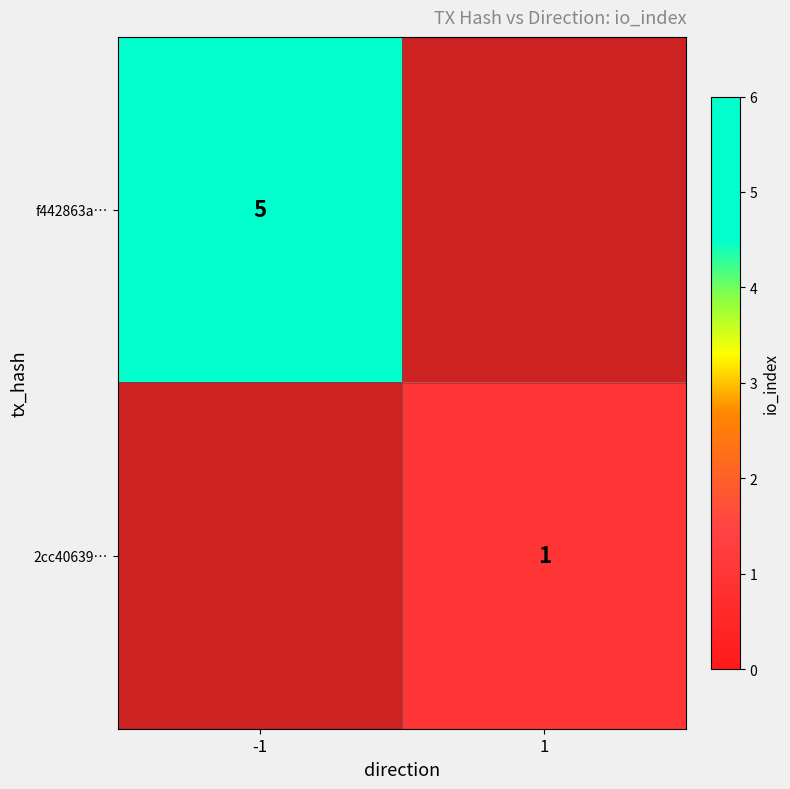

Is it true that 2cc40639… equals 1 at 1?

True